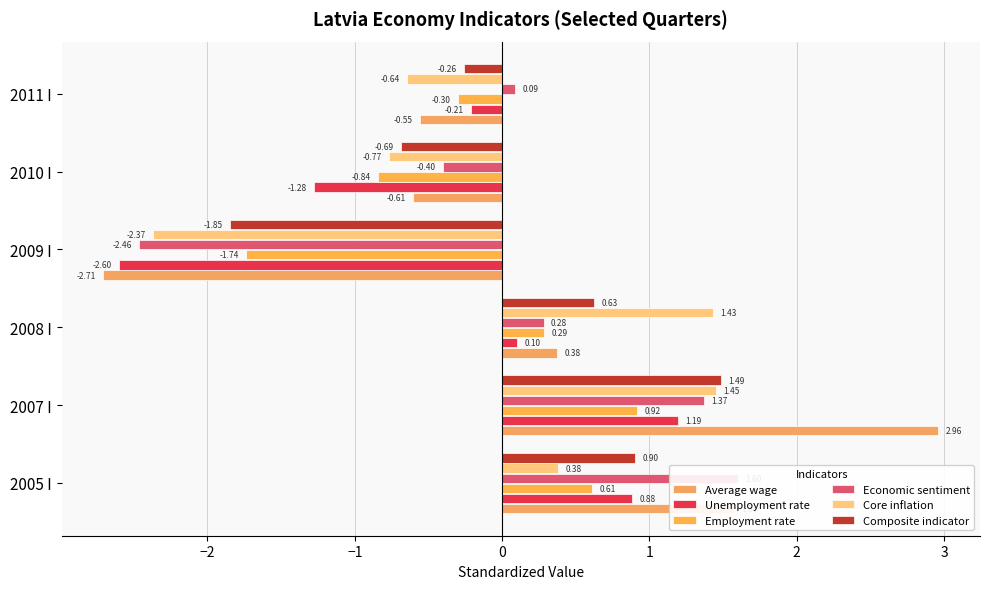

Which series changed the most between 2009 I and 2011 I?

Economic sentiment